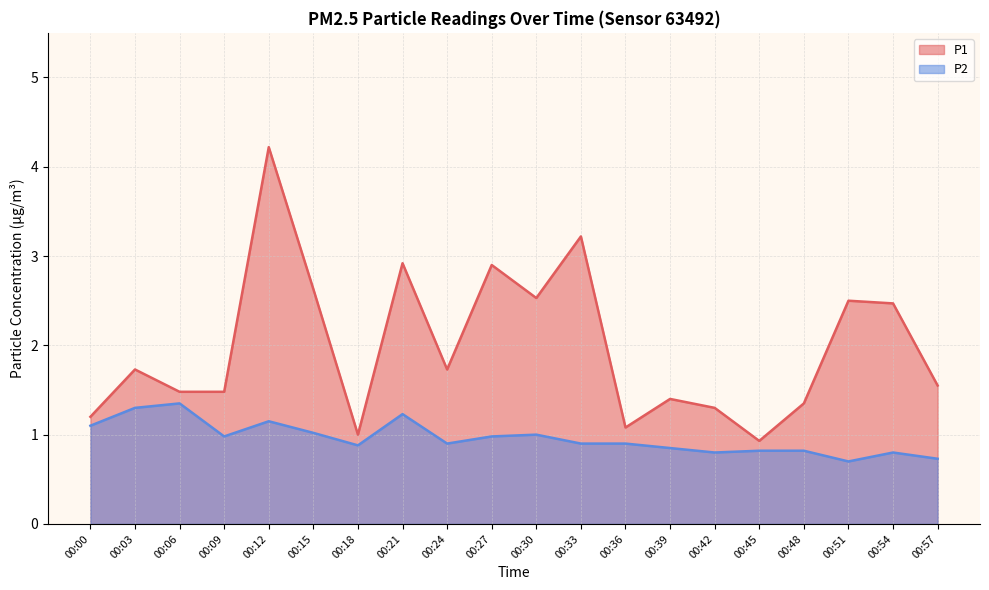

At 00:36, list the series in order from largest to smallest.

P1, P2